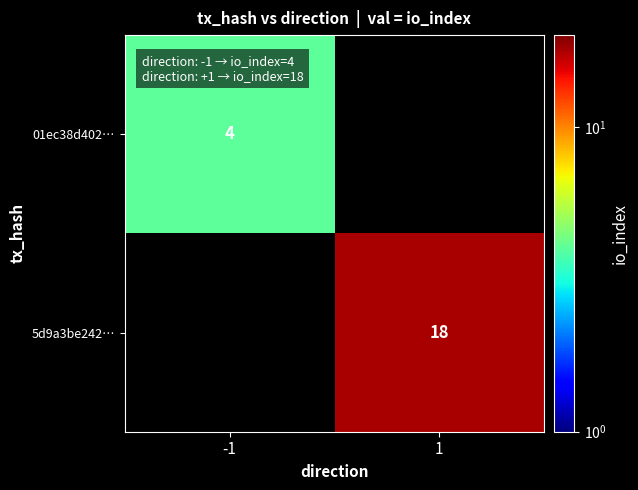

Which label corresponds to the smallest value in the chart?

-1